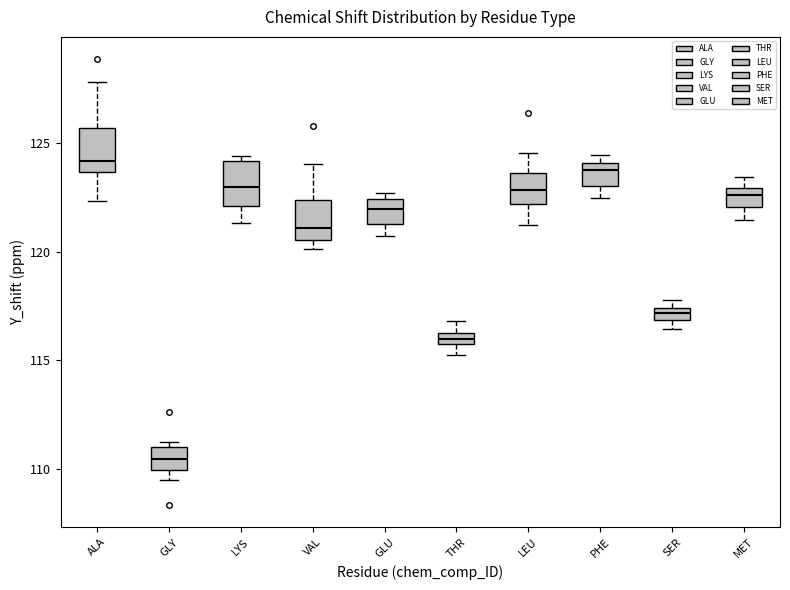

Where does the median line of the box for GLY sit on the y-axis? The values are not printed on the chart, so give them approximately, as read against the axis.

110.5